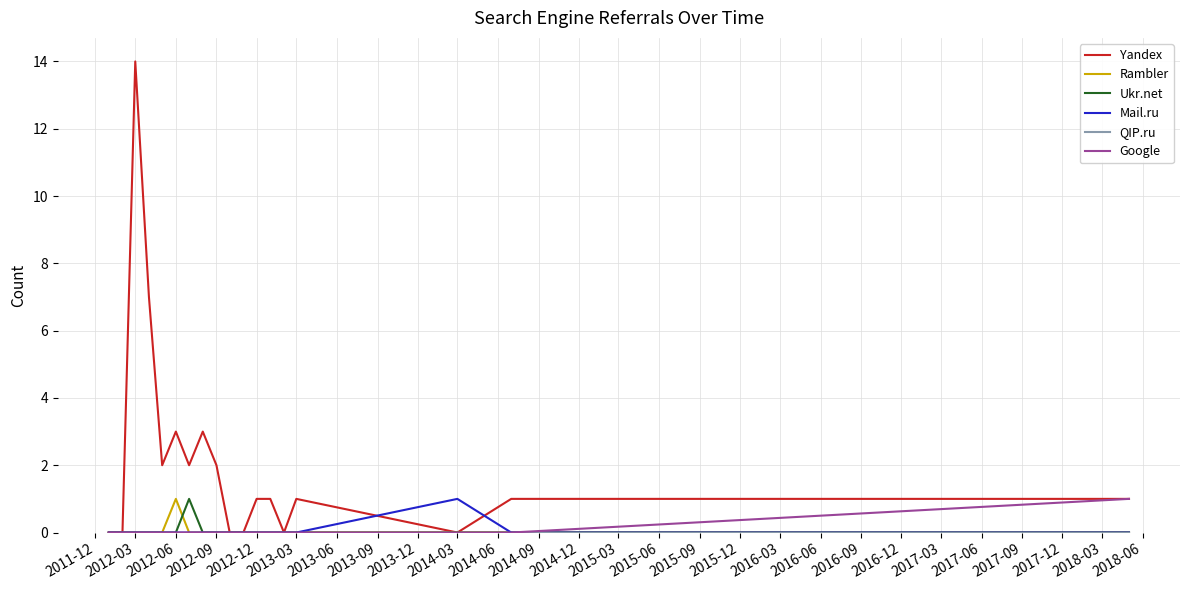

Which series has the widest spread of values?

Yandex